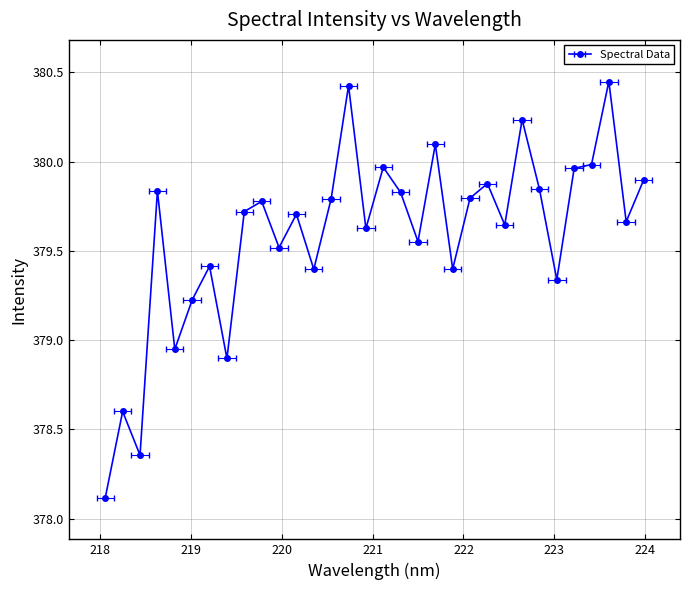

List the labels in order of value, largest first.

223.5987, 220.7354, 222.6447, 221.6902, 223.408, 221.1174, 223.2172, 223.9802, 222.263, 222.8355, 218.6332, 221.3083, 222.0721, 220.5444, 219.7801, 219.589, 220.1623, 223.7895, 222.4538, 220.9264, 221.4993, 219.9712, 219.2067, 221.8812, 220.3533, 223.0264, 219.0156, 218.8244, 219.3979, 218.2508, 218.442, 218.0596